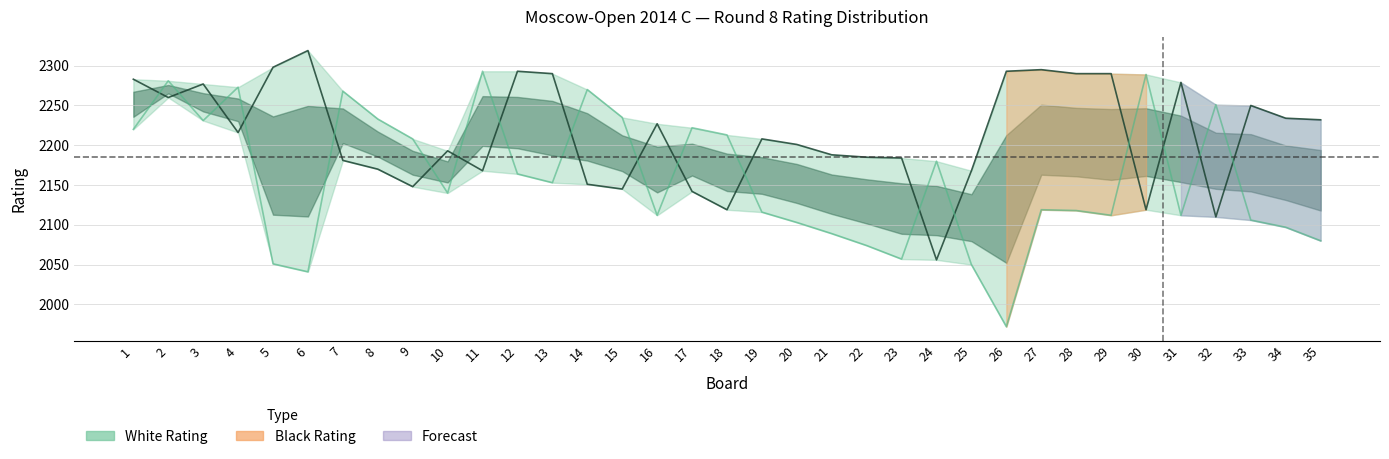

The Black Rating series shows 1111 at 26. True or false?

False